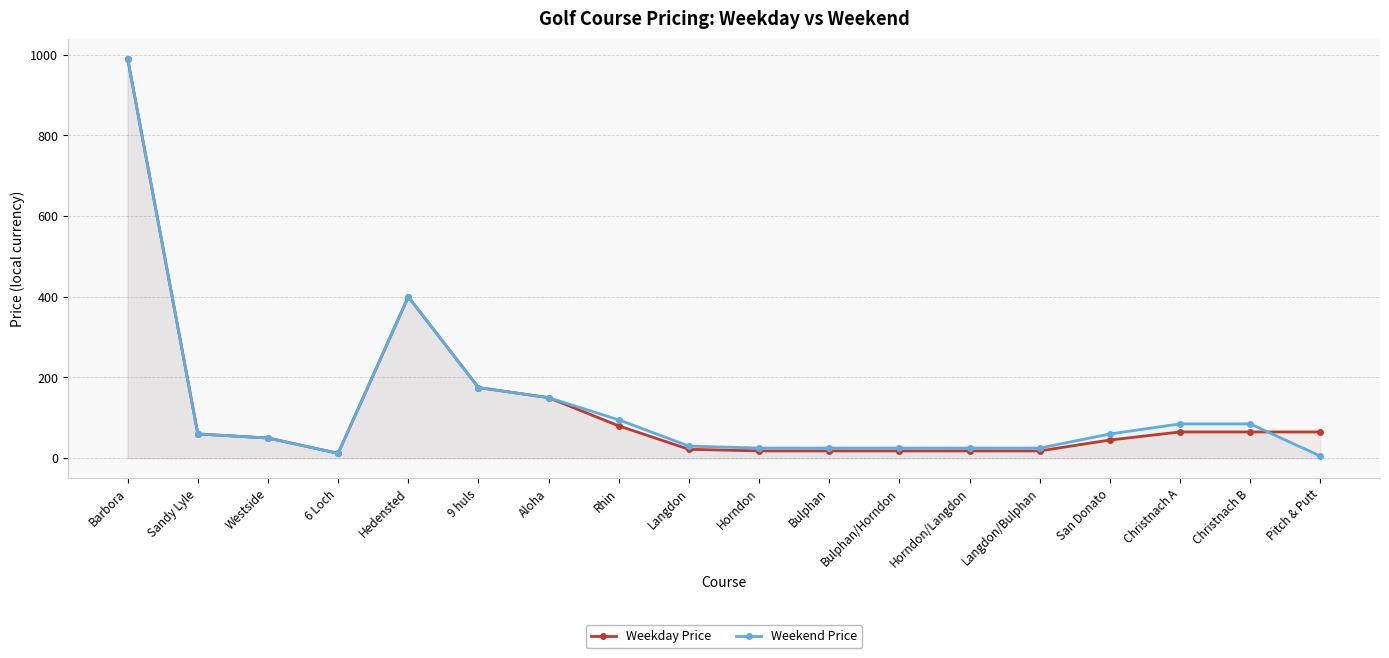

How many data points in Weekday Price are above 60?

8